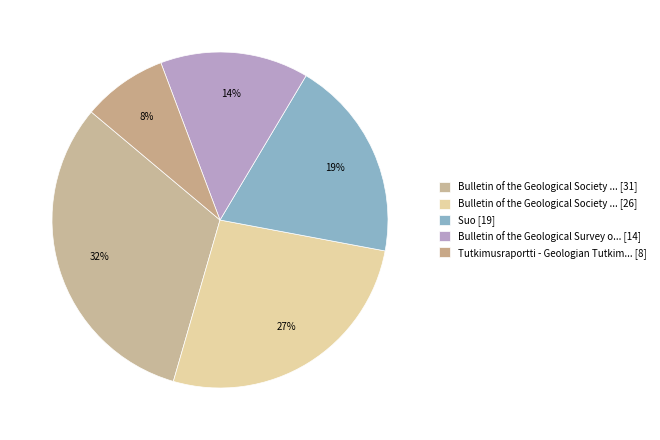

How many slices are in this pie chart?

5